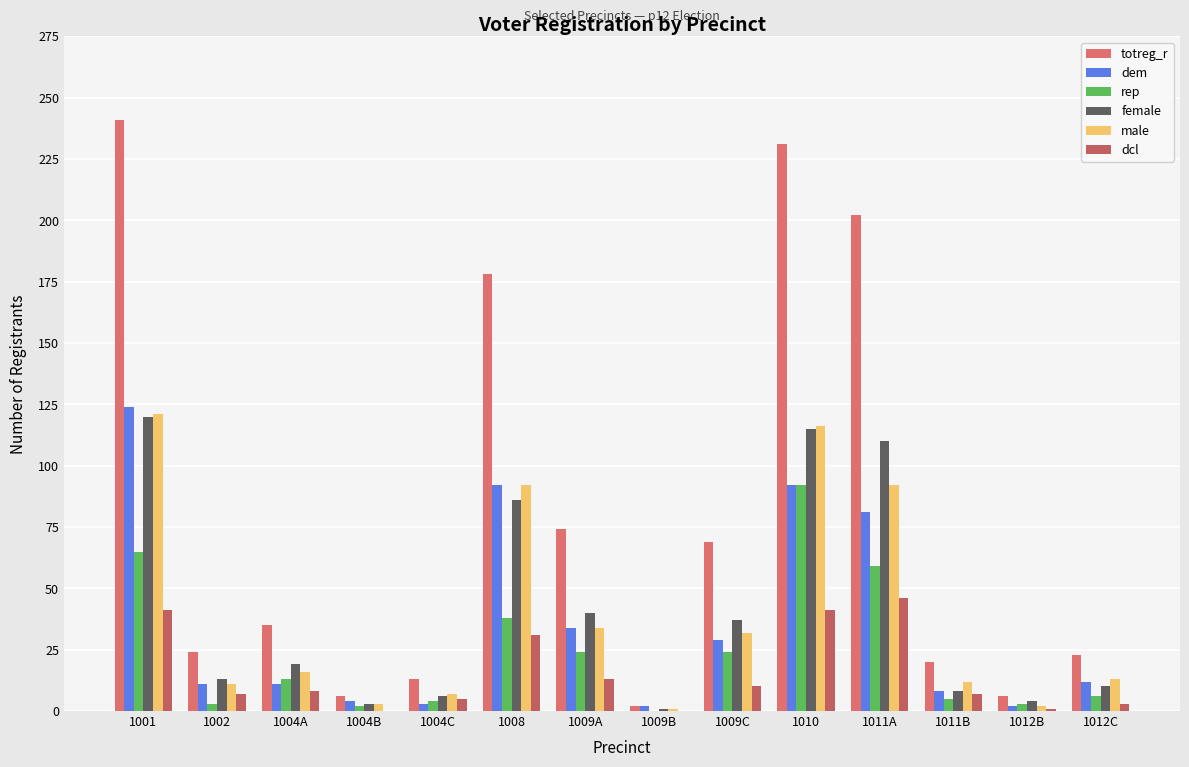

What is the sum of the dem values at 1012C and 1004A?

23